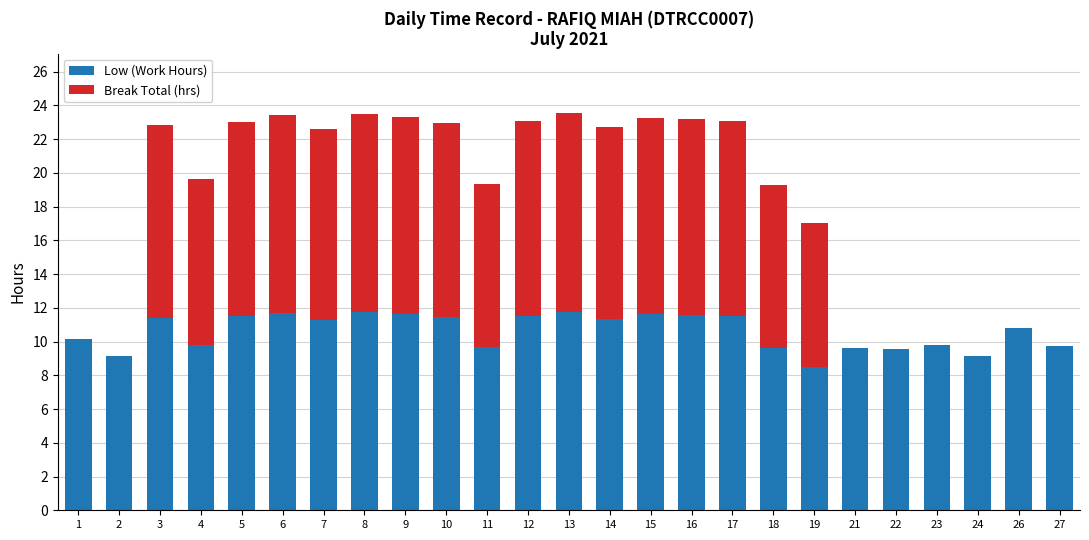

What is the total value across all series at 26?

10.8